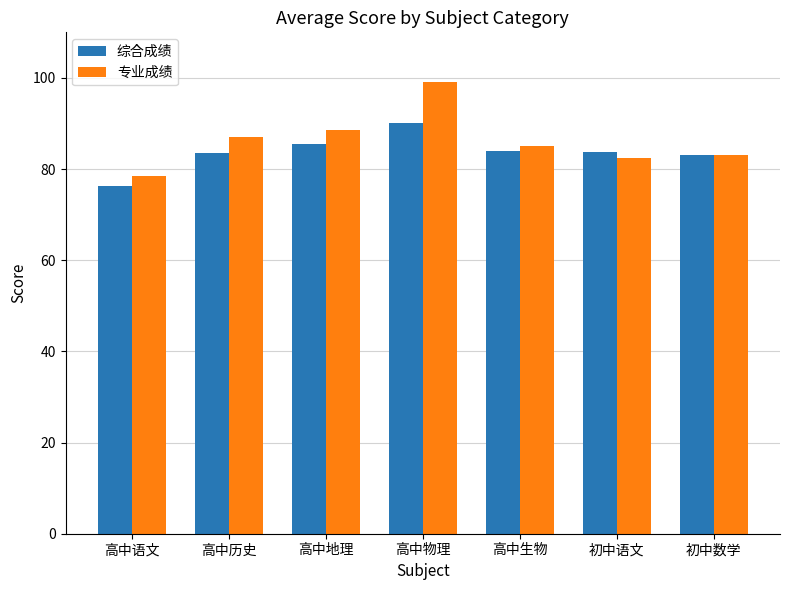

What position from the left is 高中语文?

1